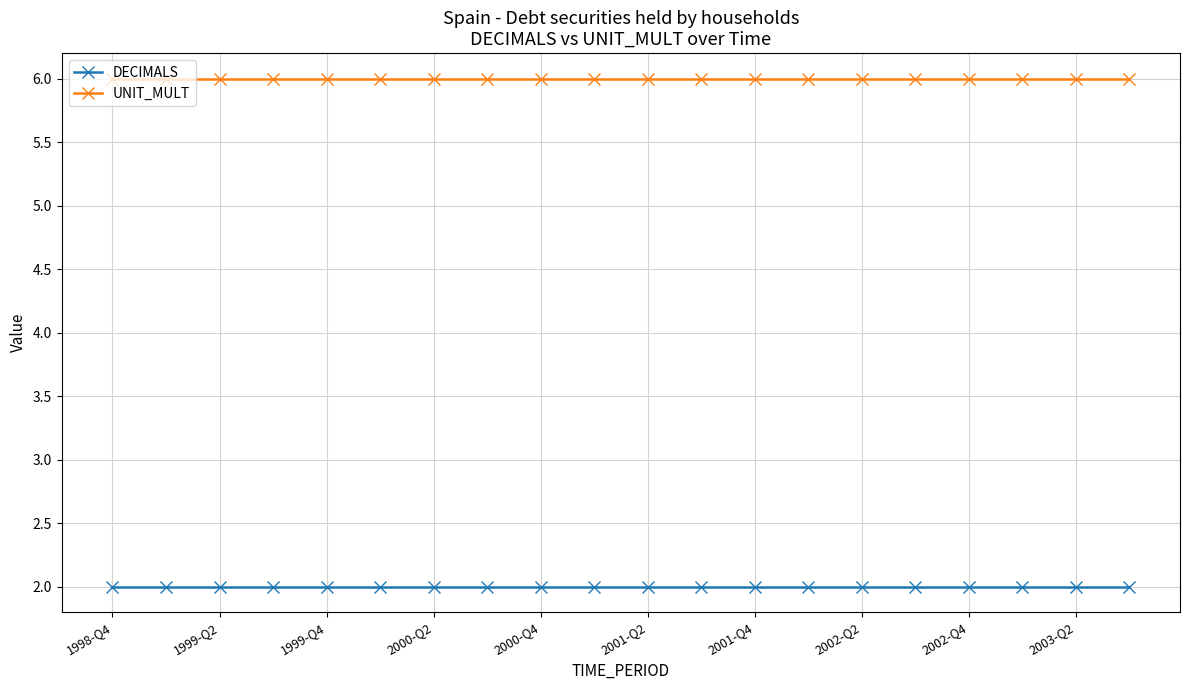

What is the value of the UNIT_MULT point at the 18th from the left?

6